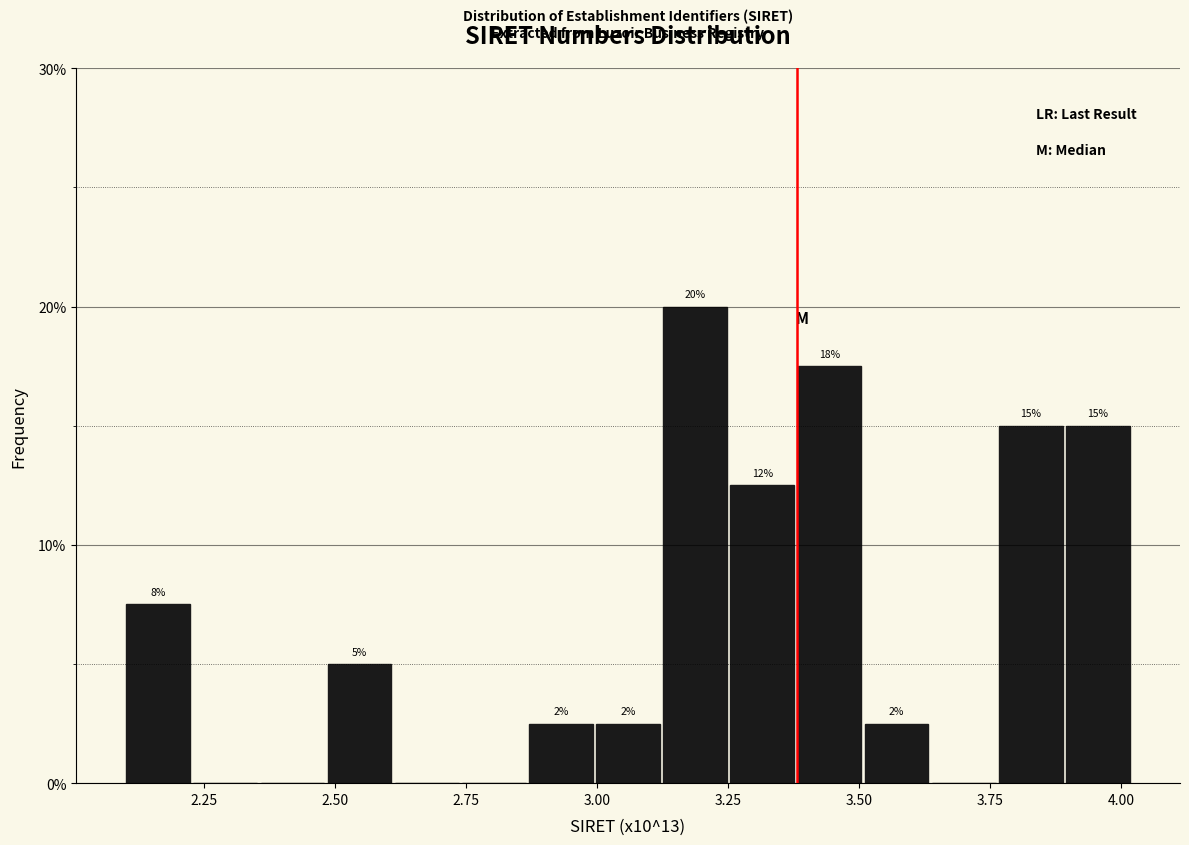

Around what value on the x-axis is the tallest bar? Give the approximate position of its centre, as read against the axis.

3.20